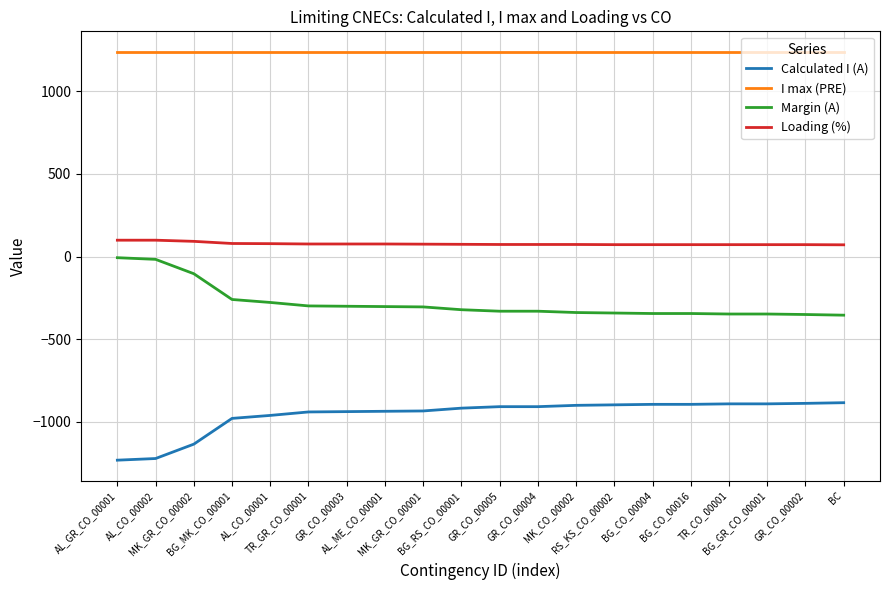

Does the chart display data point markers on the line(s)?

No